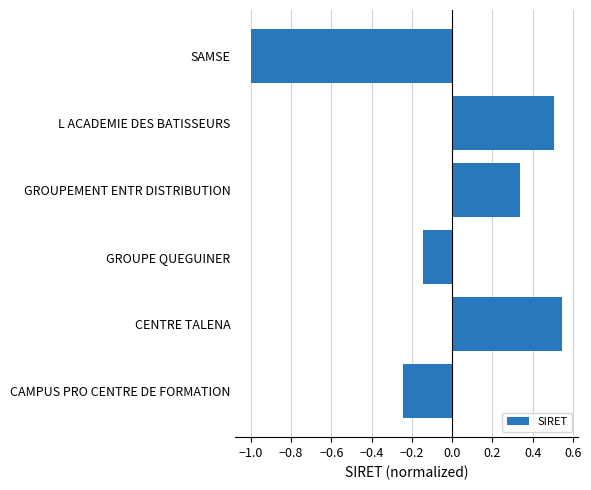

At which label is the value closest to 0?

GROUPE QUEGUINER